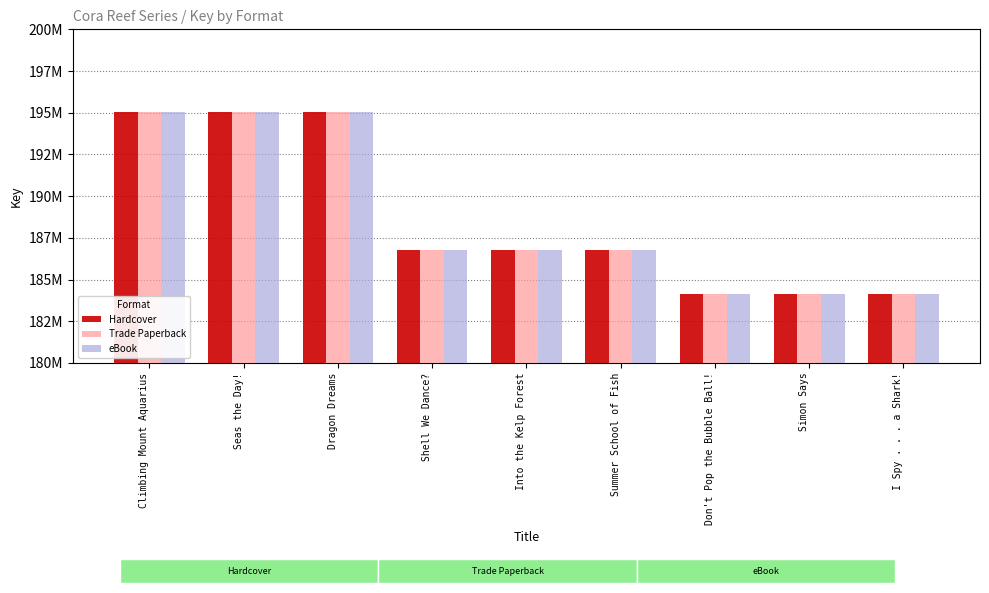

The eBook series shows 317342682 at I Spy . . . a Shark!. True or false?

False